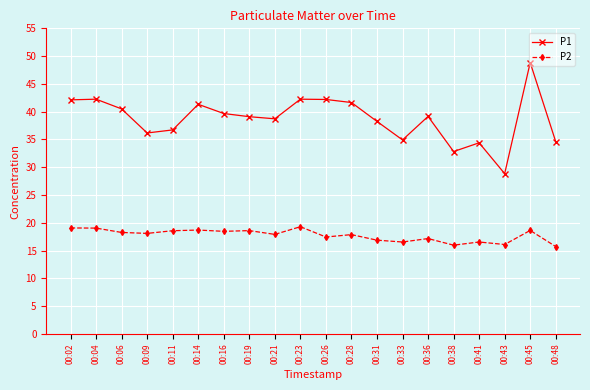

What is the difference between the highest and lowest values at 00:33?

18.4